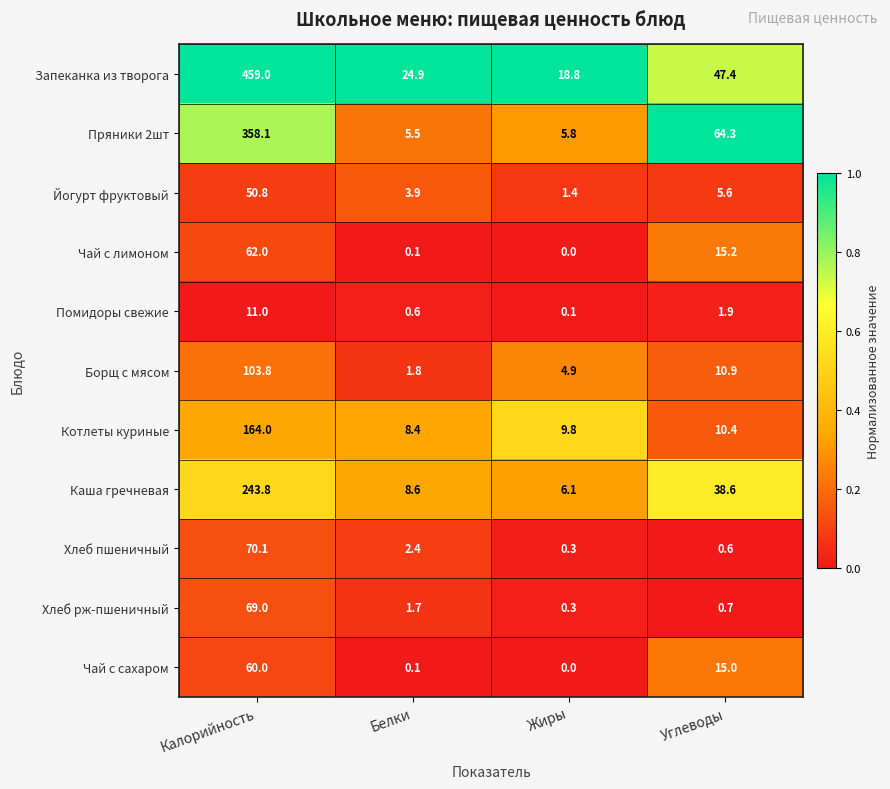

Which label corresponds to the largest value in the chart?

Калорийность